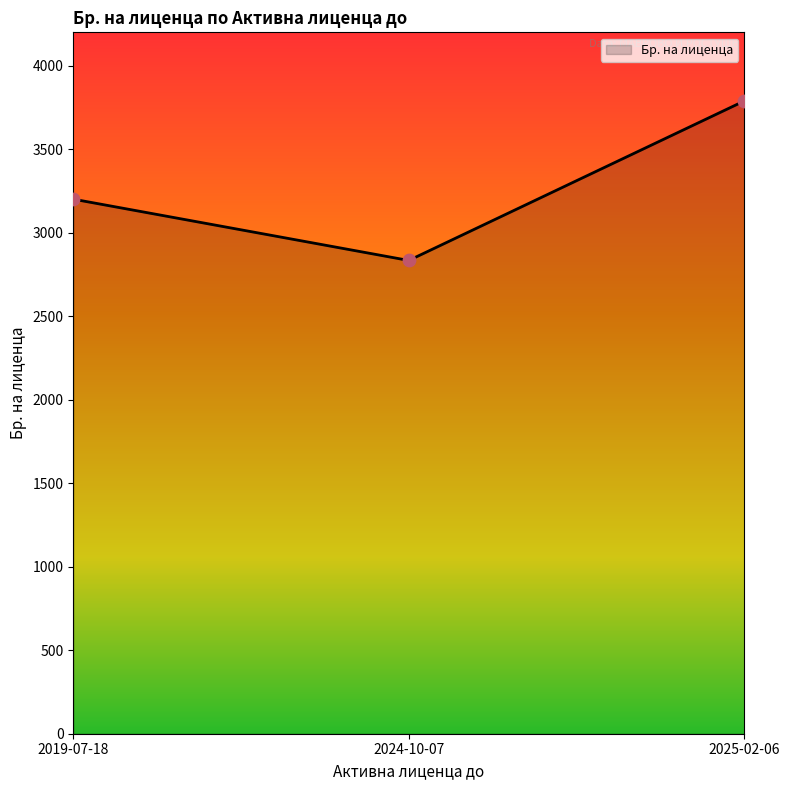

What is the change in value from 2019-07-18 to 2025-02-06?

+588